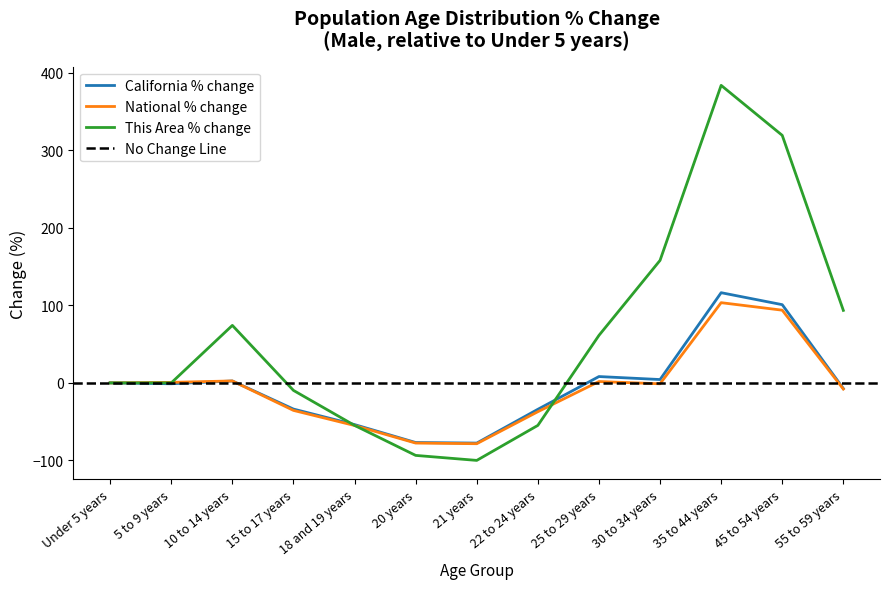

Which series has the widest spread of values?

This Area (Male)